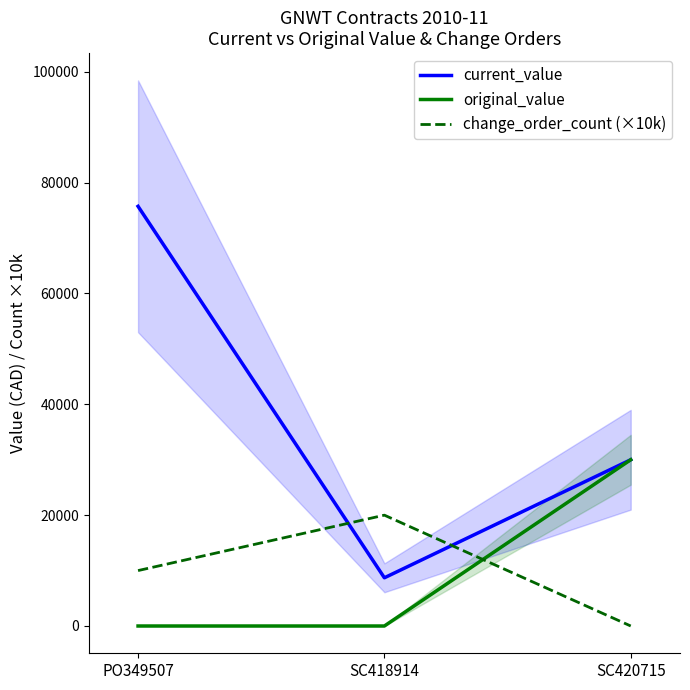

What is the label of the 1st point from the left?

PO349507